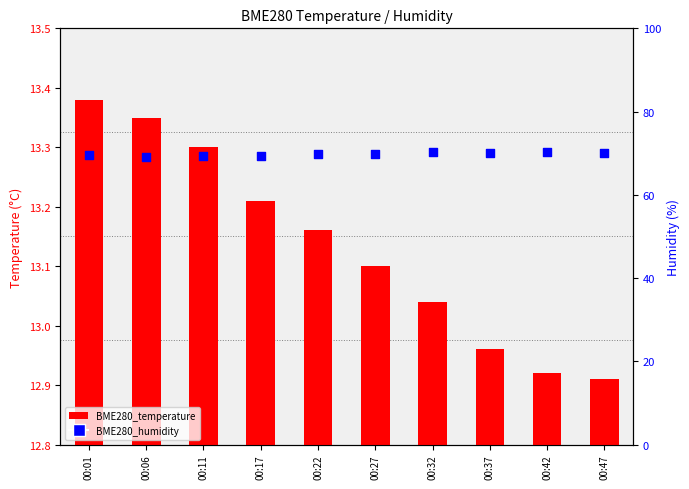

What are all the series names shown in the legend?

BME280_temperature, BME280_humidity